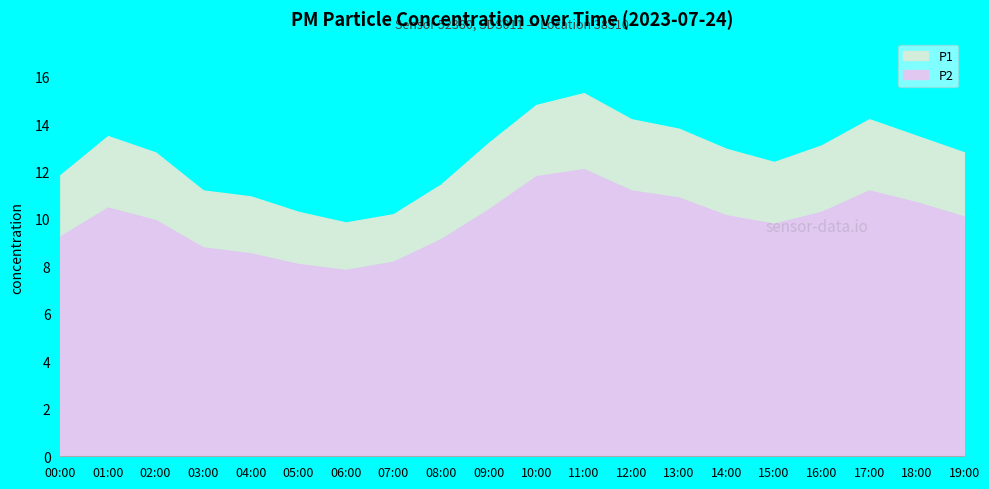

True or false: P2 and P1 cross at least once.

False